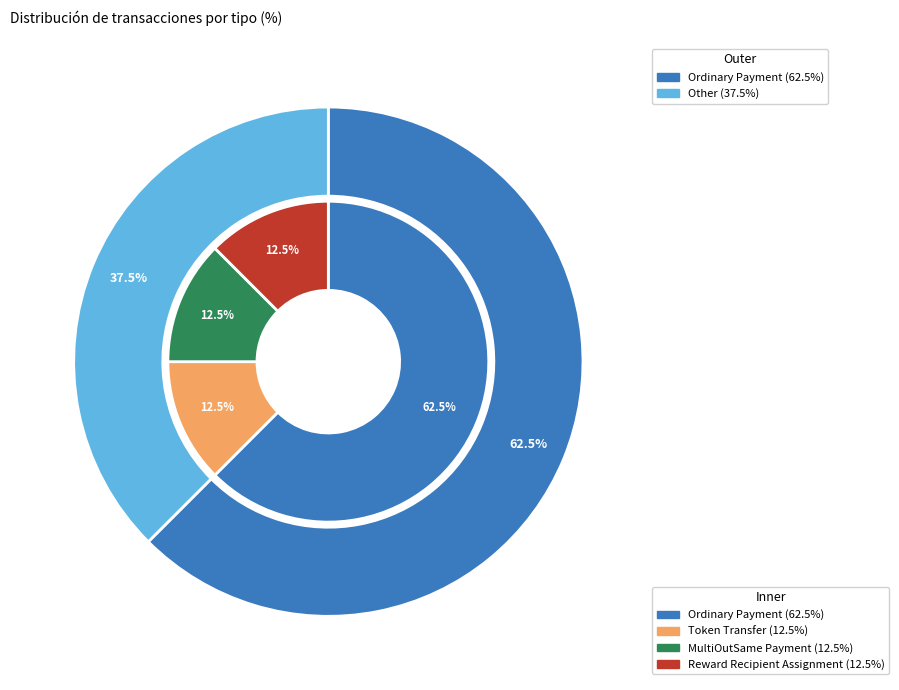

How many slices are in this pie chart?

4